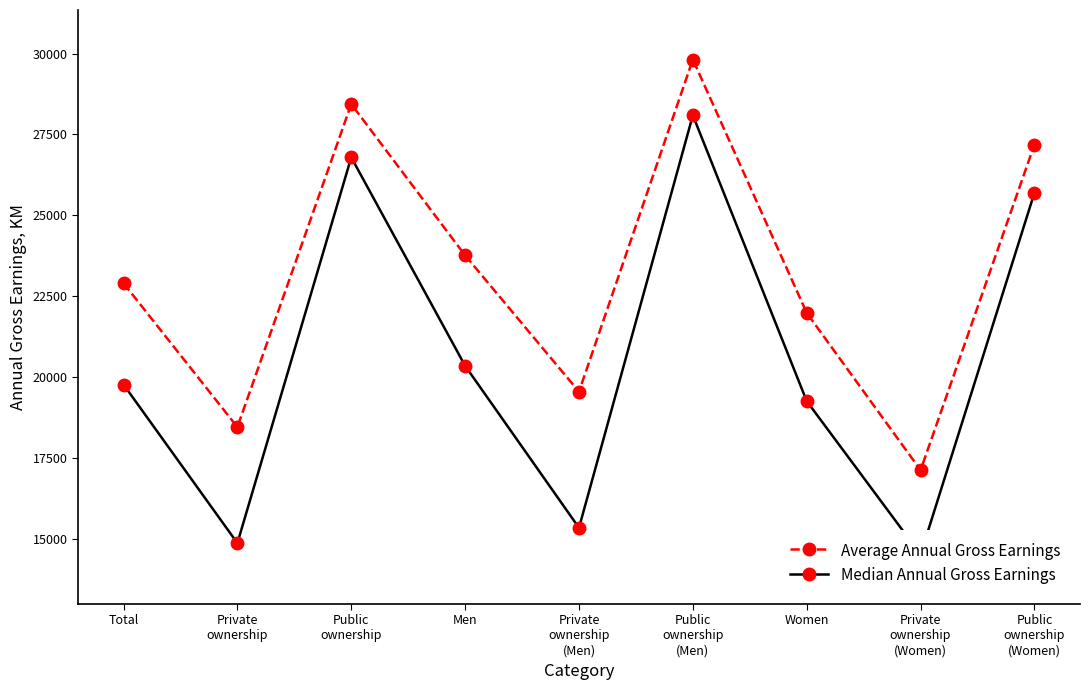

True or false: Average Annual Gross Earnings and Median Annual Gross Earnings intersect in this chart.

False